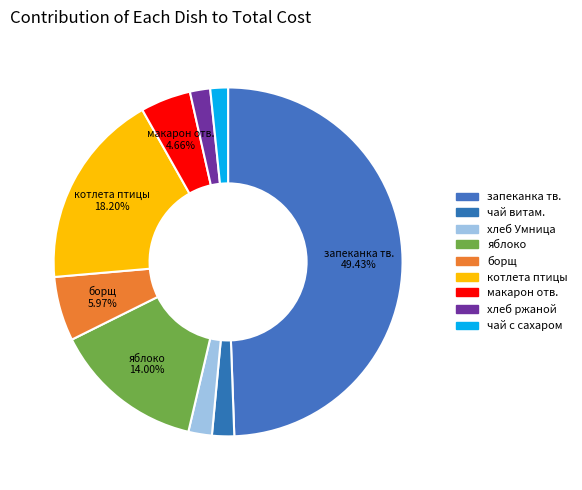

What portion of the pie excludes хлеб ржаной?

98.1%